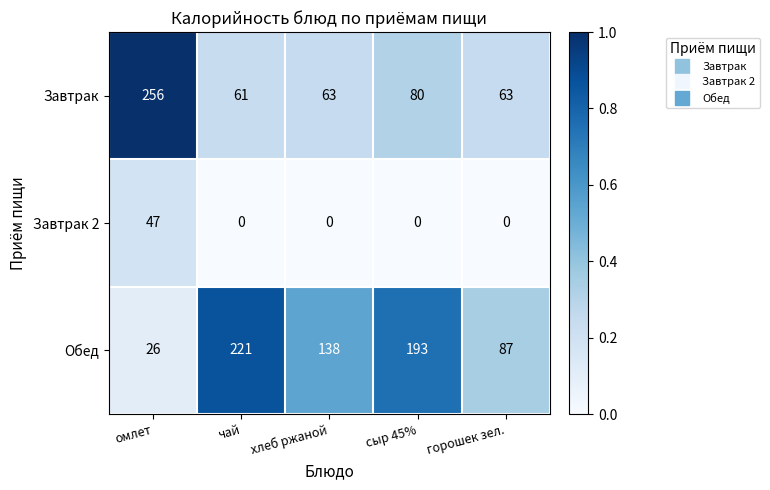

Count the number of data series in this chart.

3